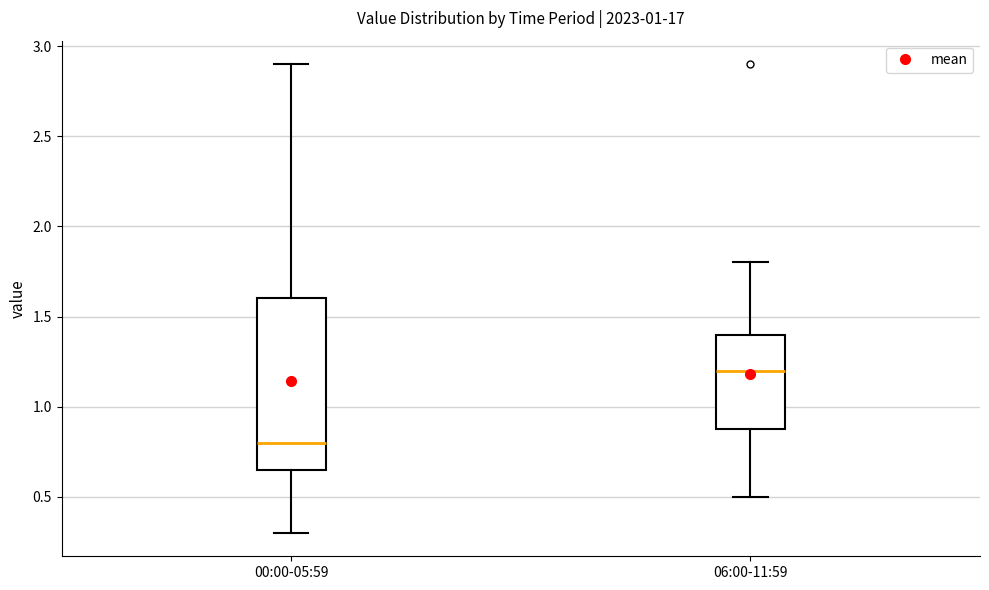

Which box is the tallest, from its lower edge to its upper edge?

00:00-05:59